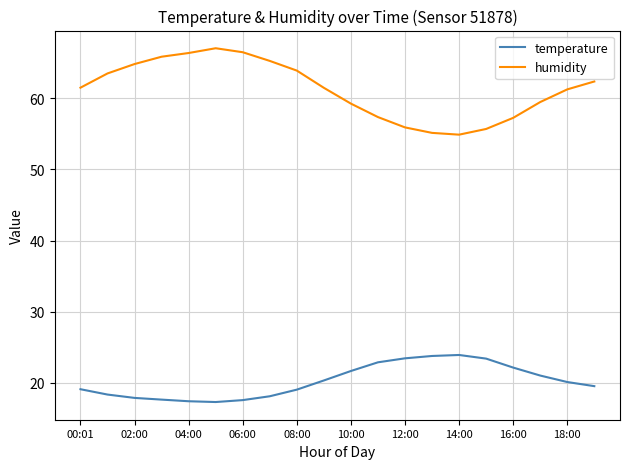

True or false: humidity and temperature cross at least once.

False